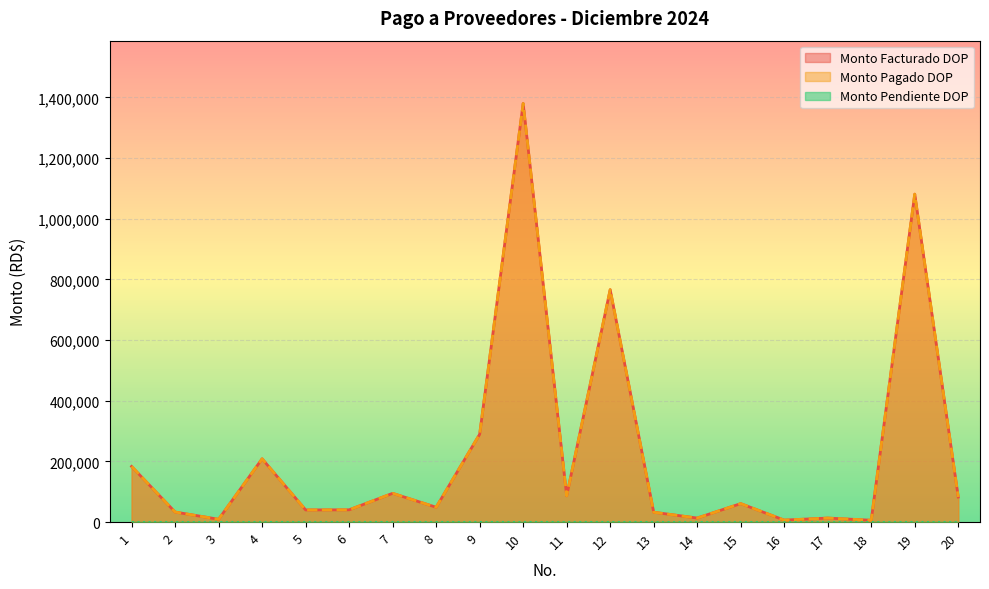

At which label is Monto Pagado DOP closest to 692900?

12